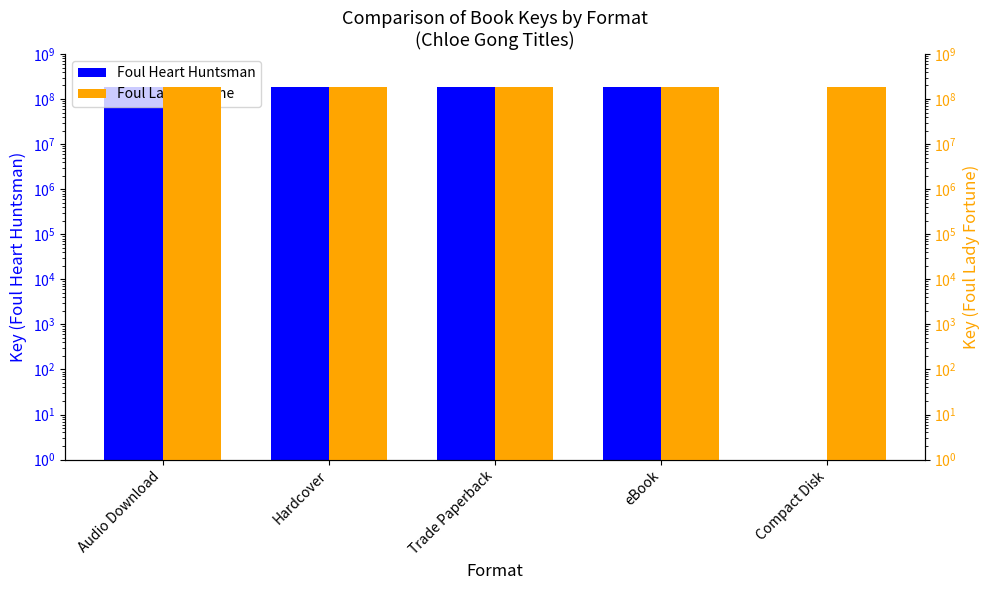

Which series has the largest total across all categories?

Foul Lady Fortune